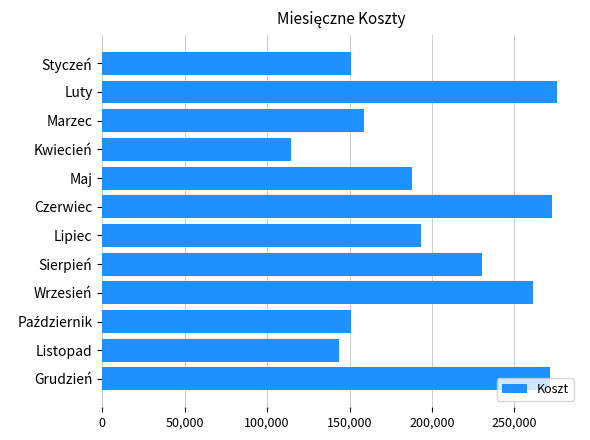

What is the value of the 9th bar from the top?

261327